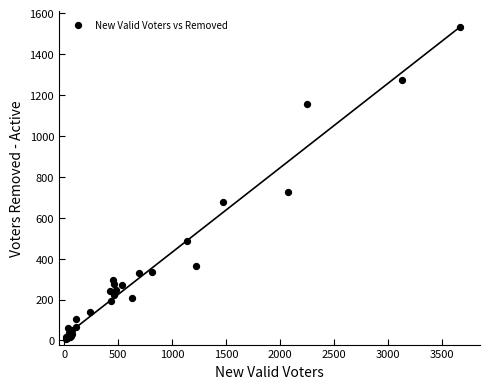

What Y value in the scatter plot is closest to 767?

726